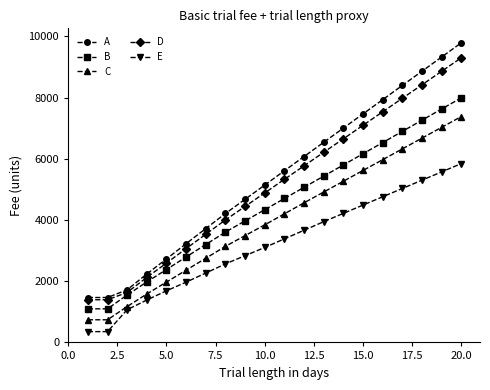

What is the value of the C point at the 11th from the left?

4202.5